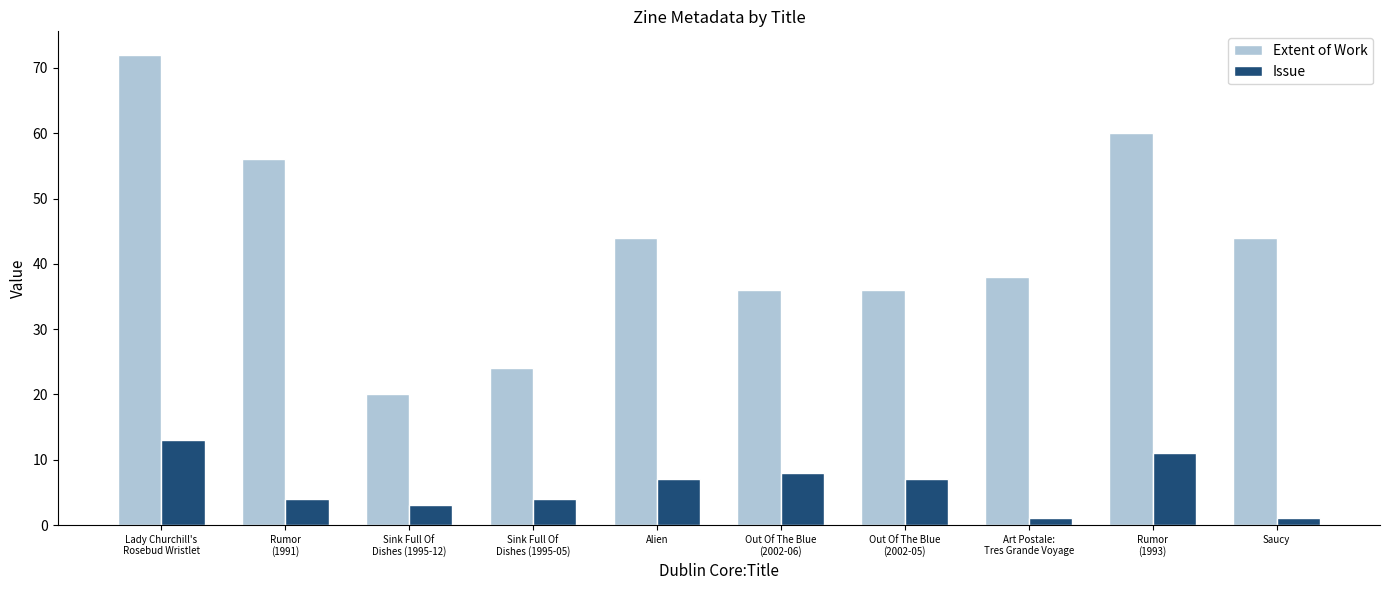

How many groups of bars are there?

10